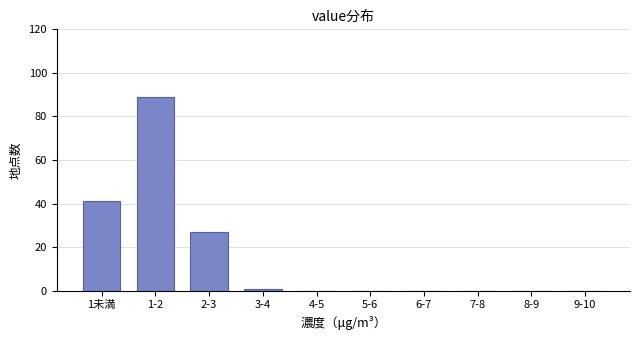

Reading left to right, what are all the values shown in this chart?

1未満=41	1-2=89	2-3=27	3-4=1	4-5=0	5-6=0	6-7=0	7-8=0	8-9=0	9-10=0